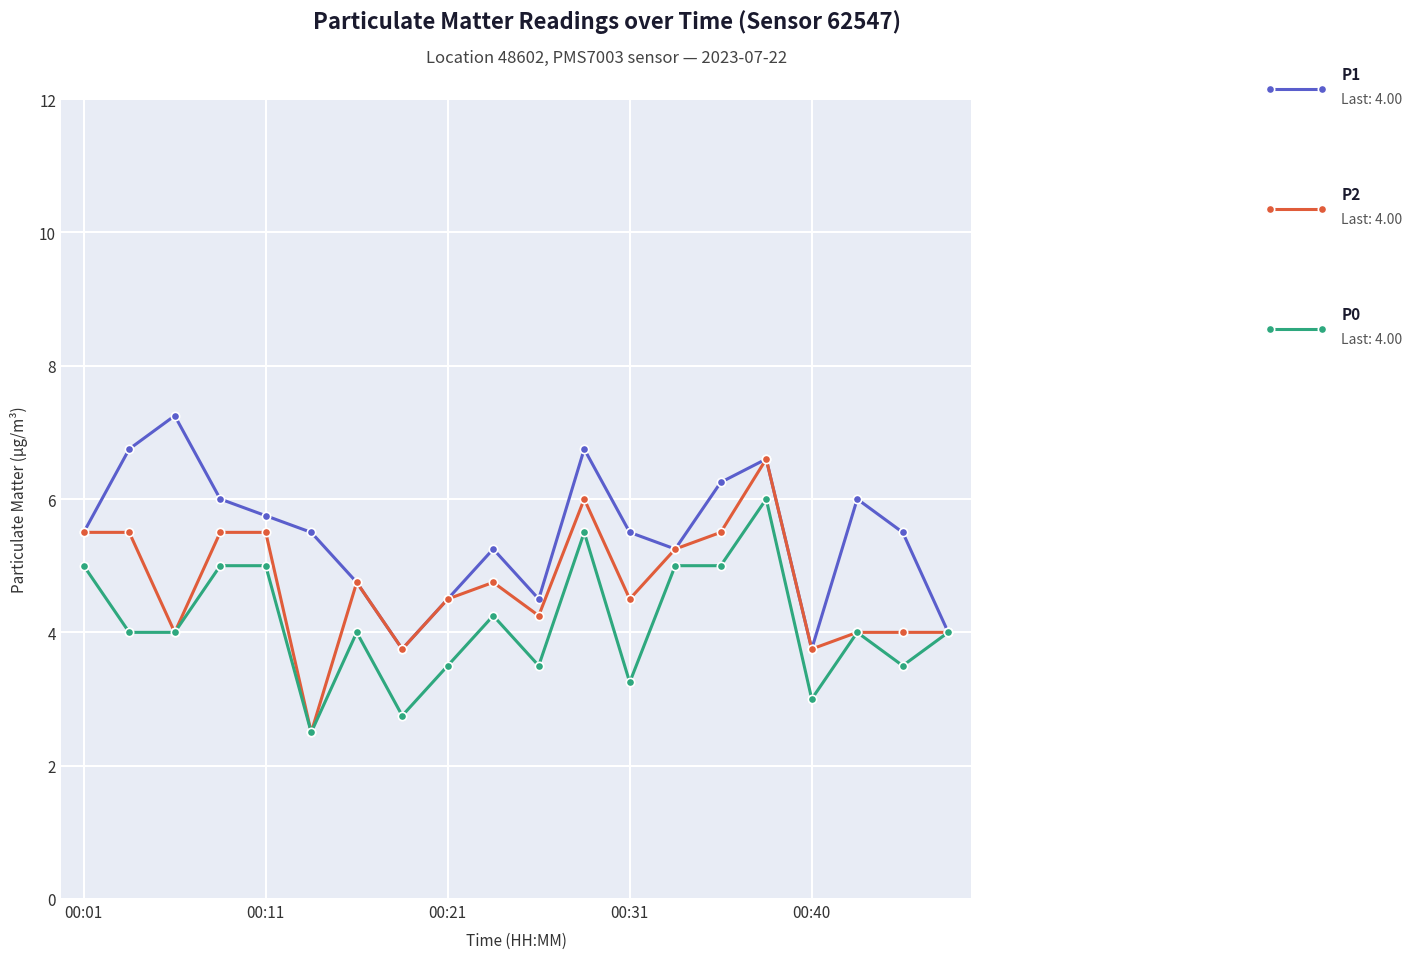

What is the smallest value displayed?

2.5